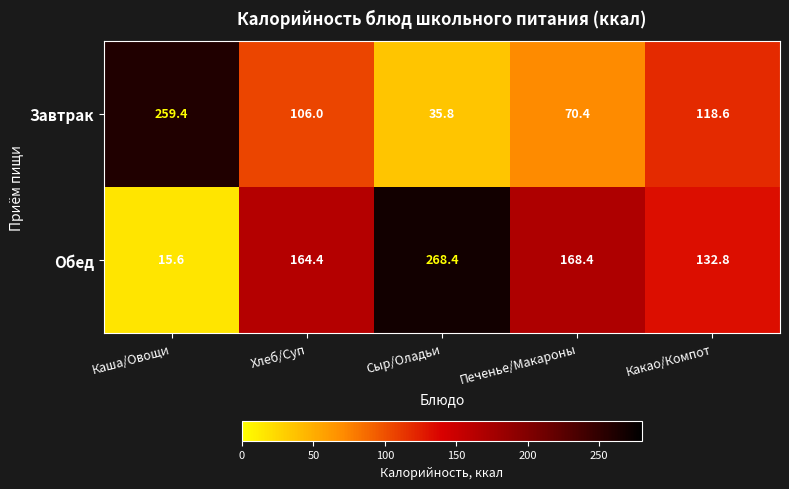

How many data points does each series have?

5